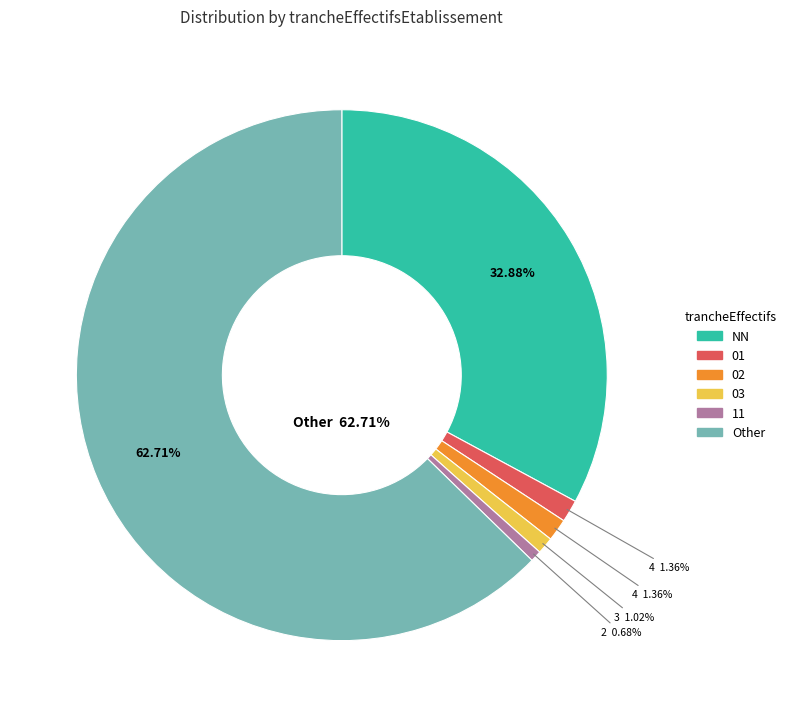

Count the number of slices in the pie.

6